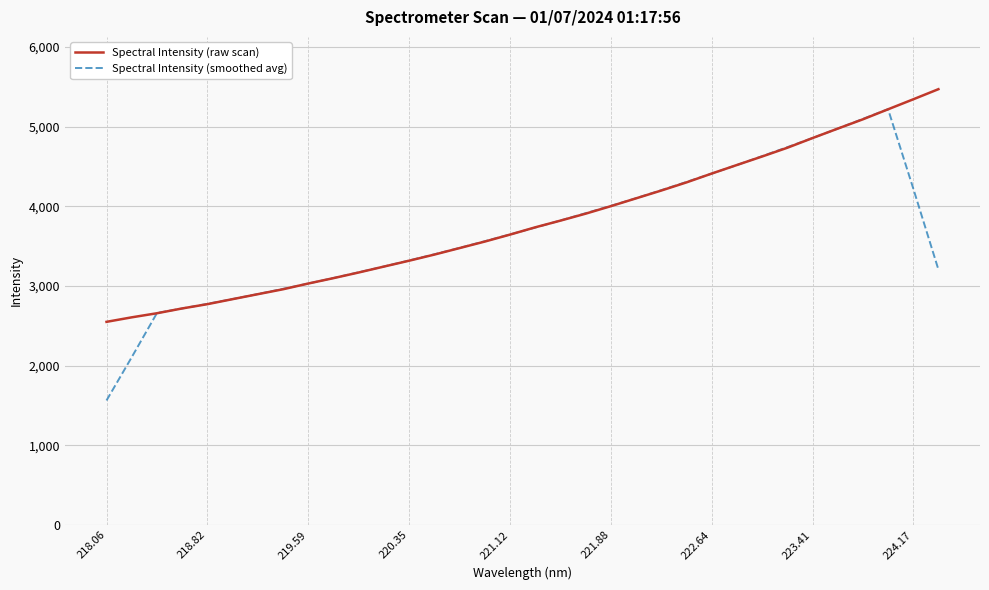

After their last crossing, which series has the higher values: Spectral Intensity (raw scan) or Spectral Intensity (smoothed avg)?

Spectral Intensity (raw scan)